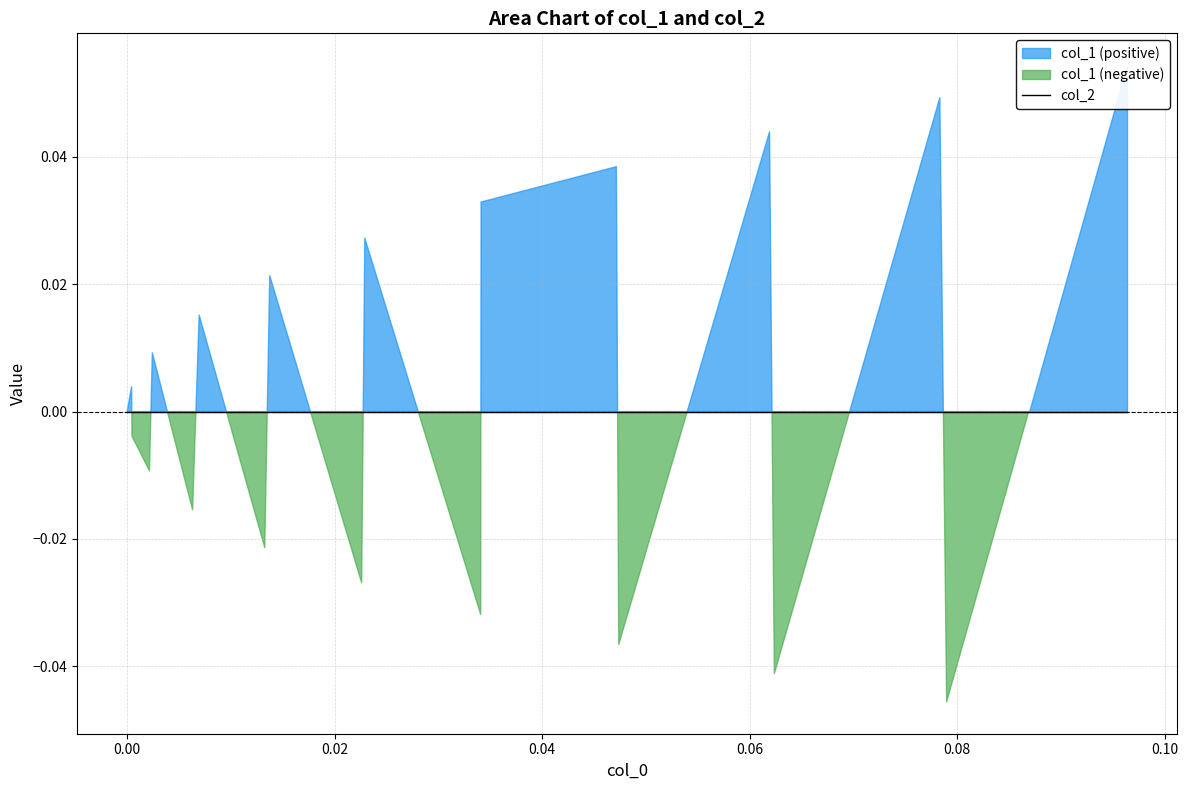

Is it true that col_1 equals 0.0 at 1?

True